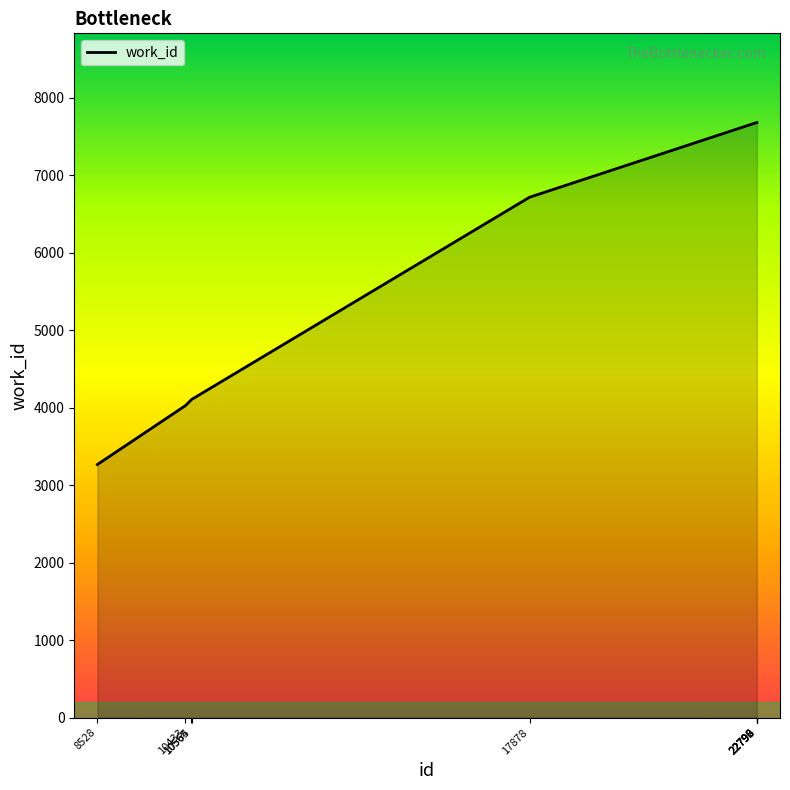

What is the minimum value shown in the chart?

3268